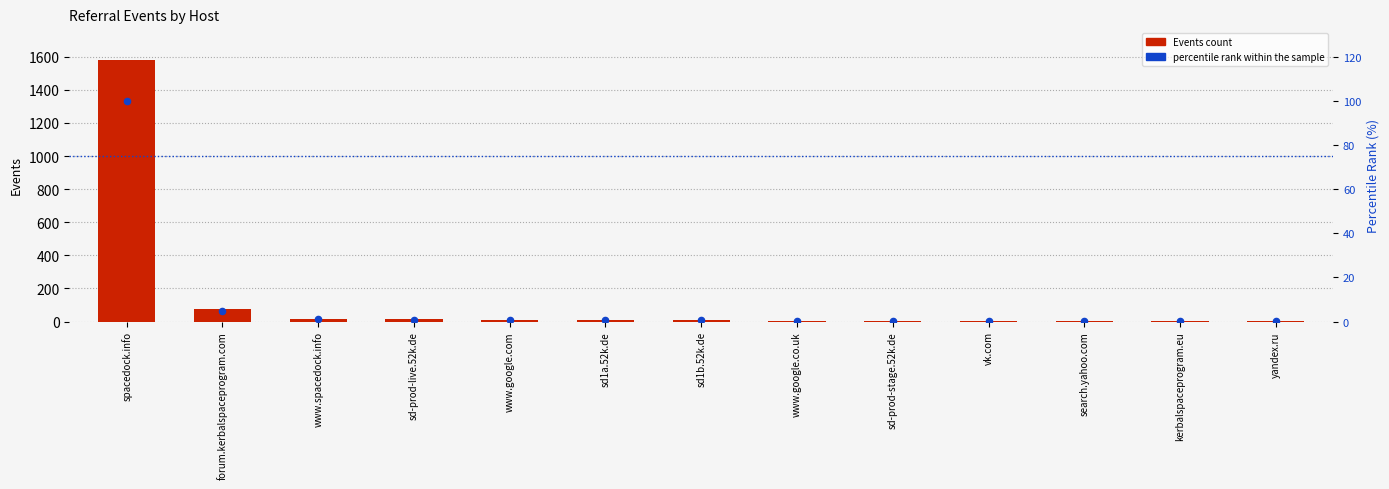

At how many categories does at least one series exceed 45?

2